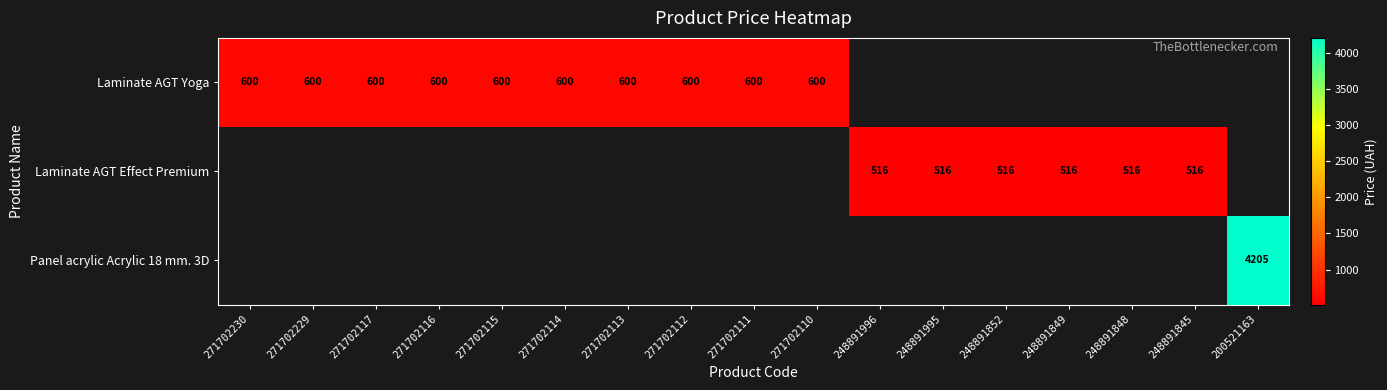

Is the value of Laminate AGT Effect Premium at 248891852 greater than the value of Laminate AGT Yoga at 271702117?

No